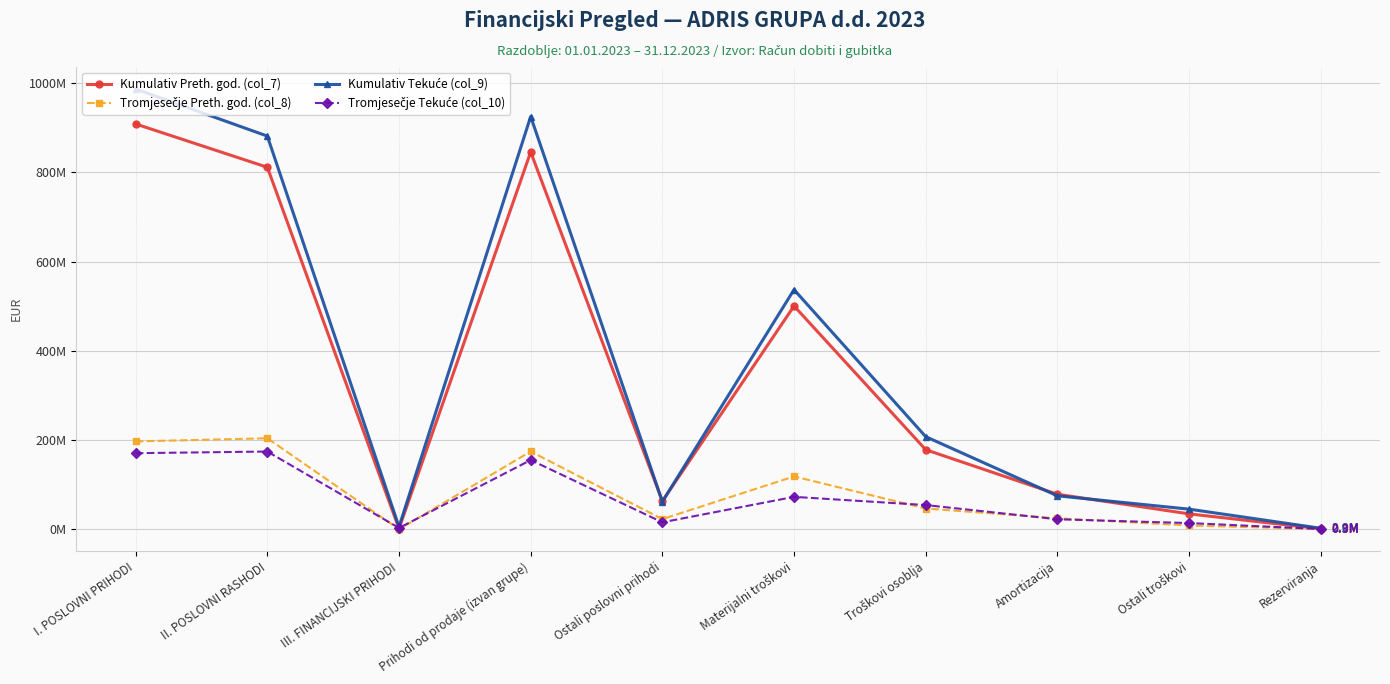

Which series changed the most between Ostali poslovni prihodi and Troškovi osoblja?

Kumulativ Tekuće (col_9)